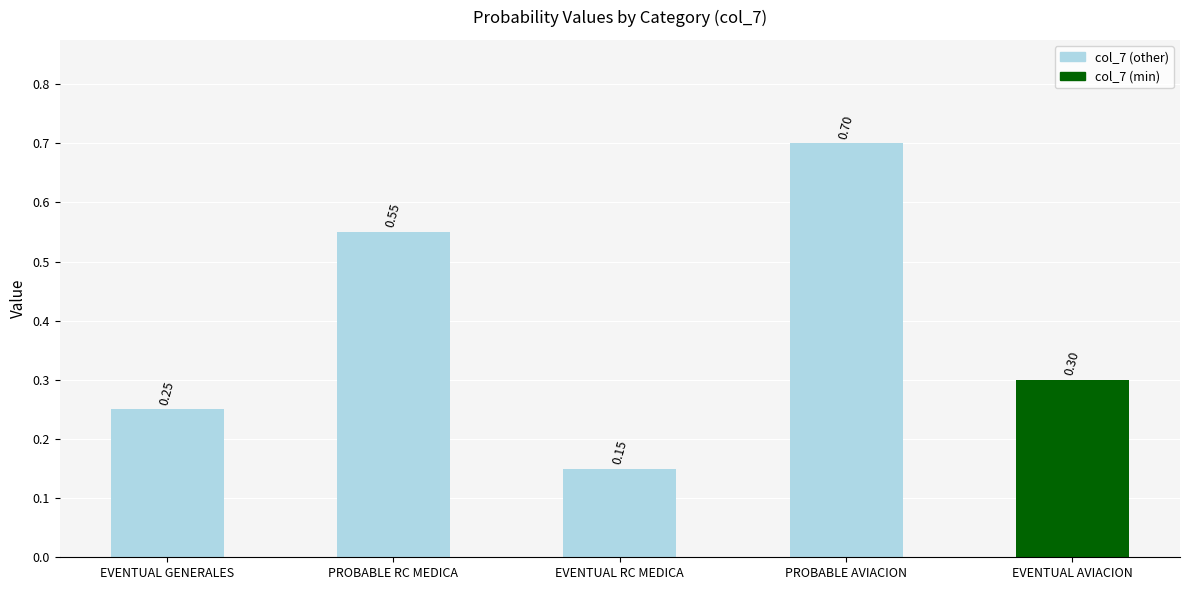

What is the label of the 1st bar from the left?

EVENTUAL GENERALES